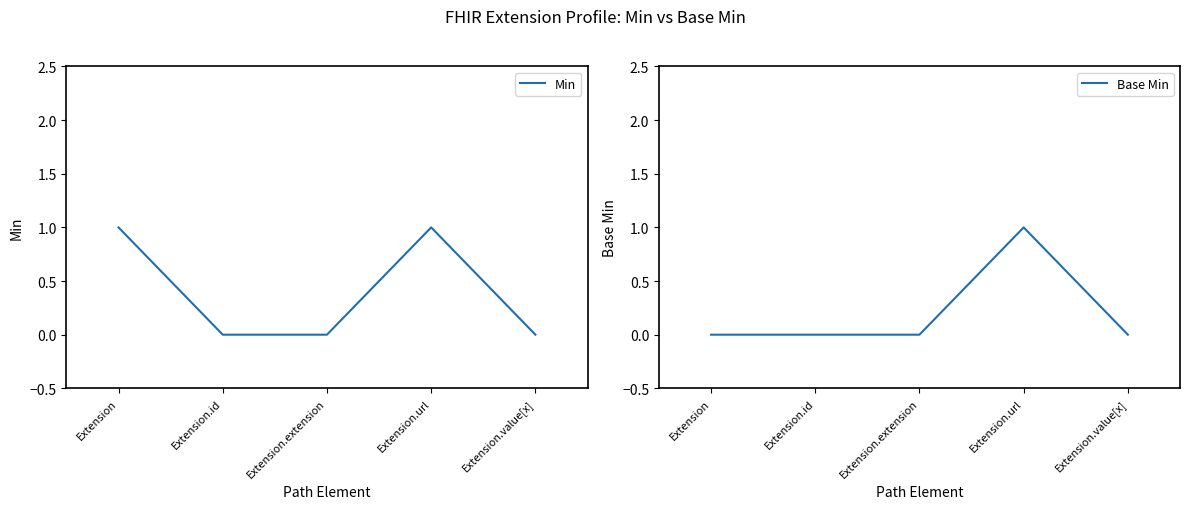

Where is Min nearest to the value 0?

Extension.id